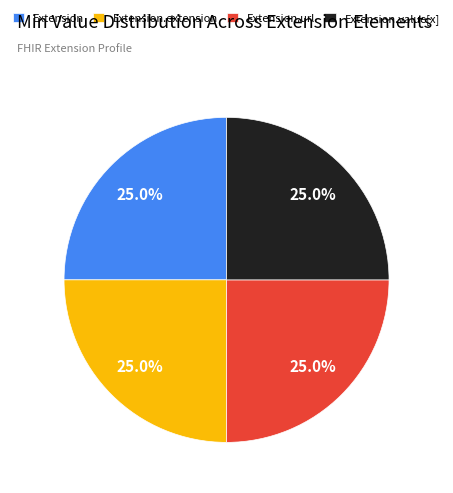

How much of the chart is everything except Extension.url?

75.0%